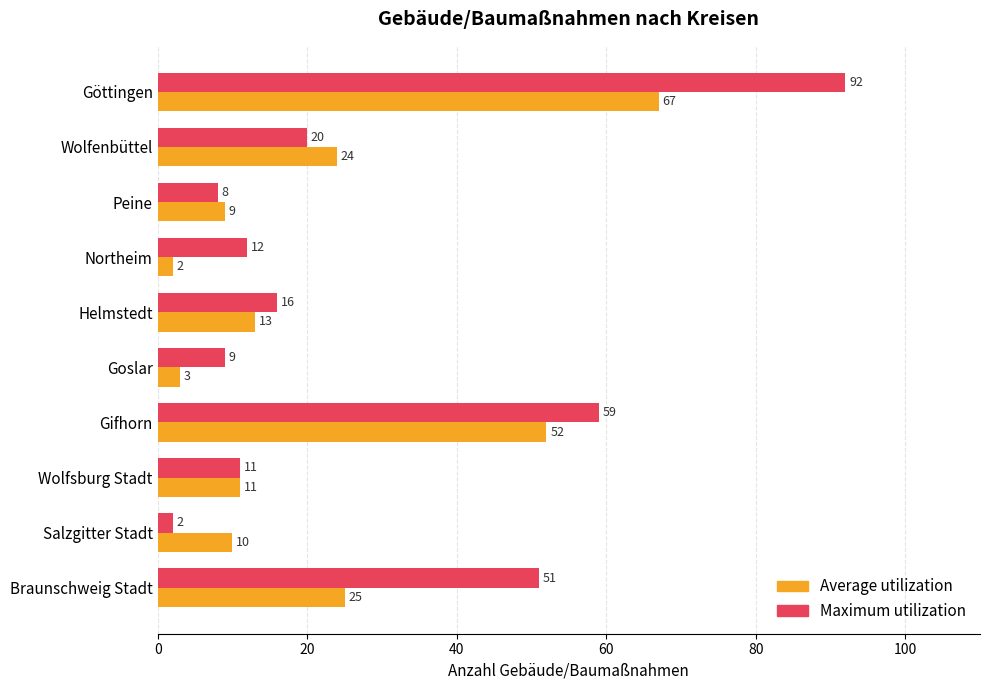

List the series in order of their peak value, lowest first.

Average utilization, Maximum utilization